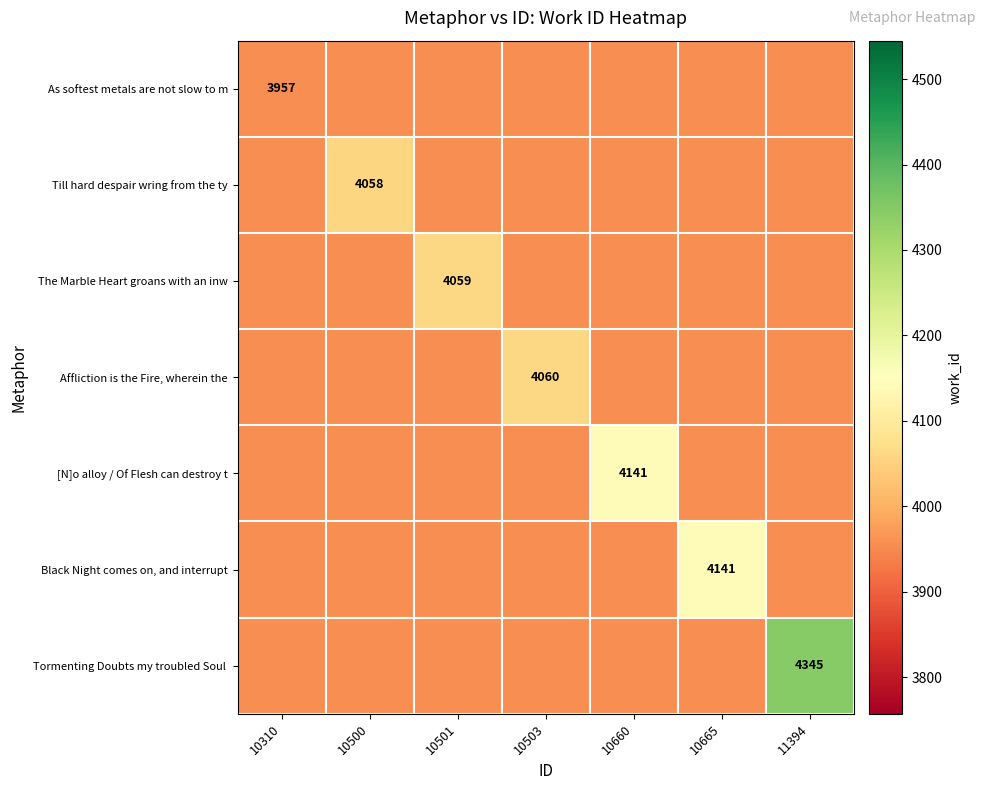

Is it true that Till hard despair wring from the ty equals 2746 at 10500?

False